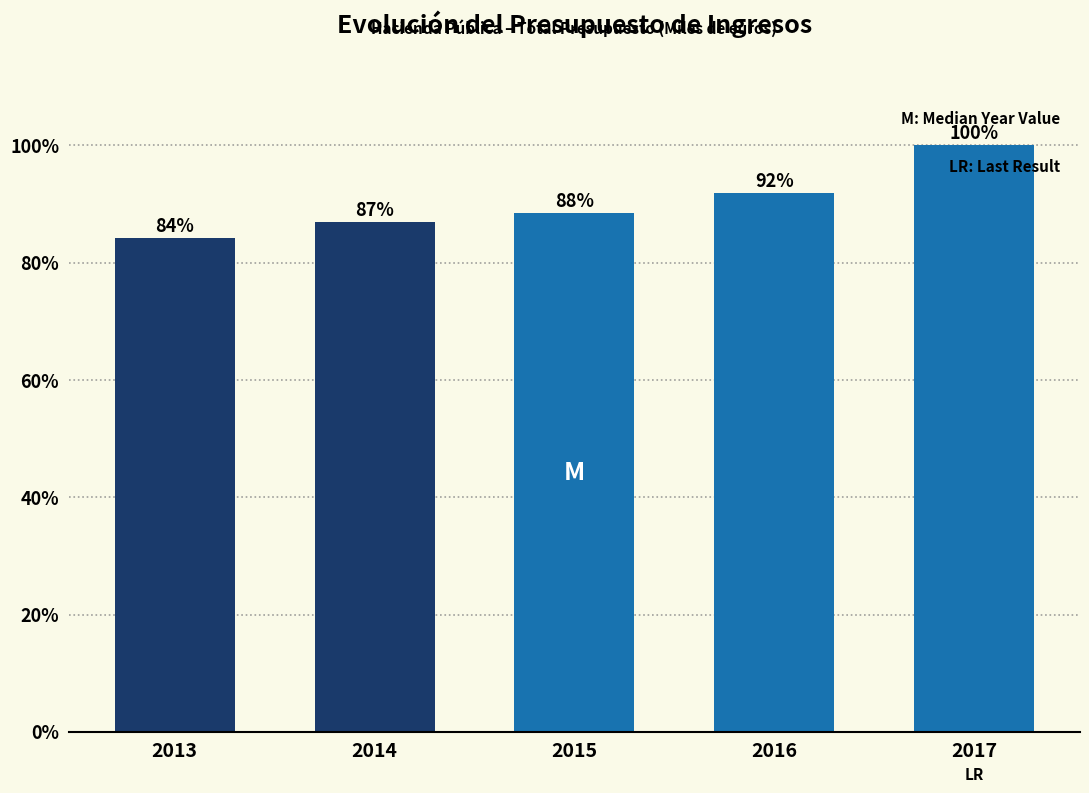

Approximately how many times larger is the value at 2015 compared to 2014?

1.0